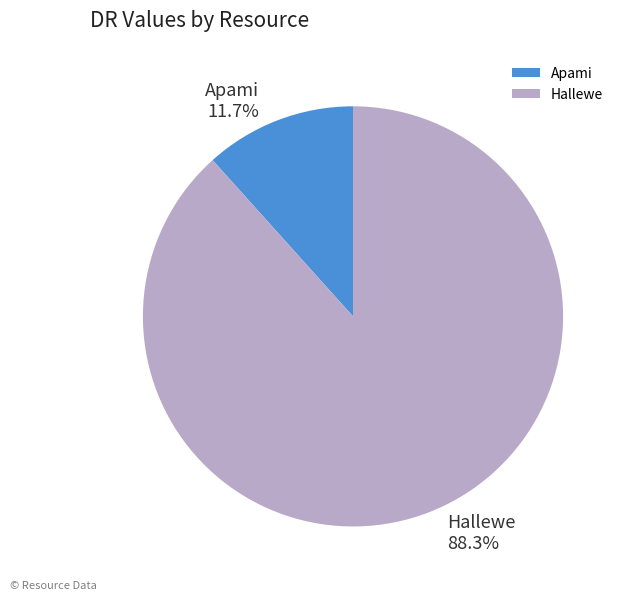

Which has a higher value, Hallewe or Apami?

Hallewe